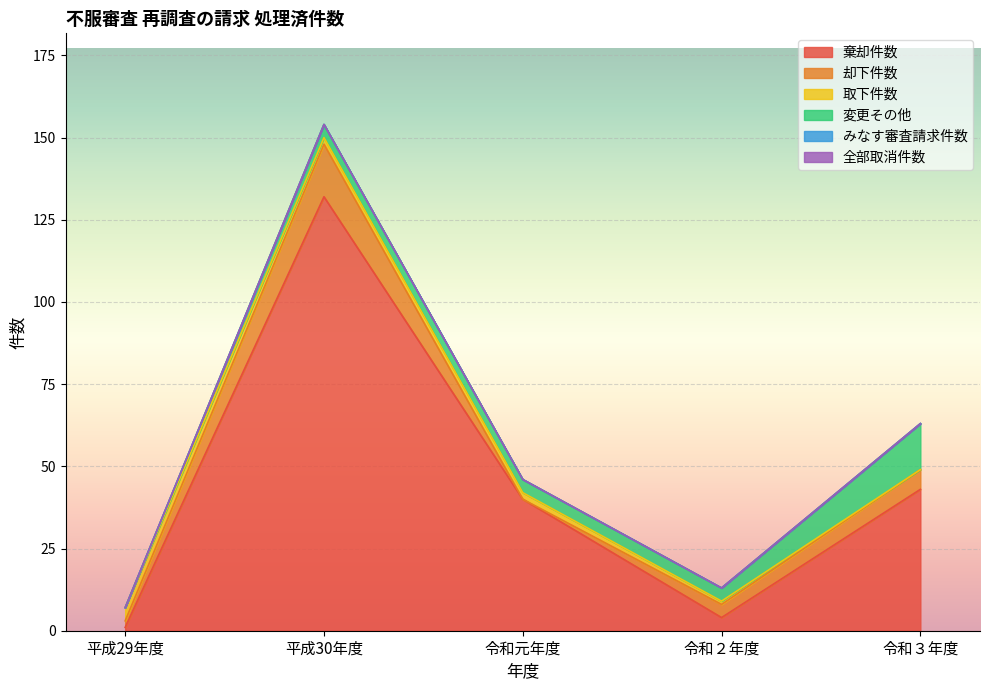

What is the difference between the highest and lowest values at 令和元年度?

40